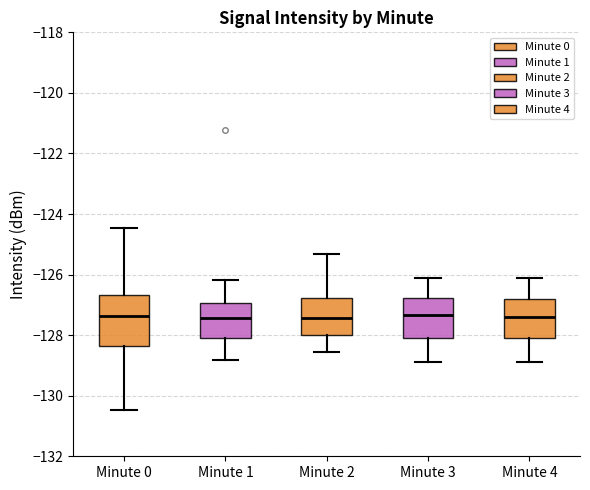

Which box is the tallest, from its lower edge to its upper edge?

Minute 0